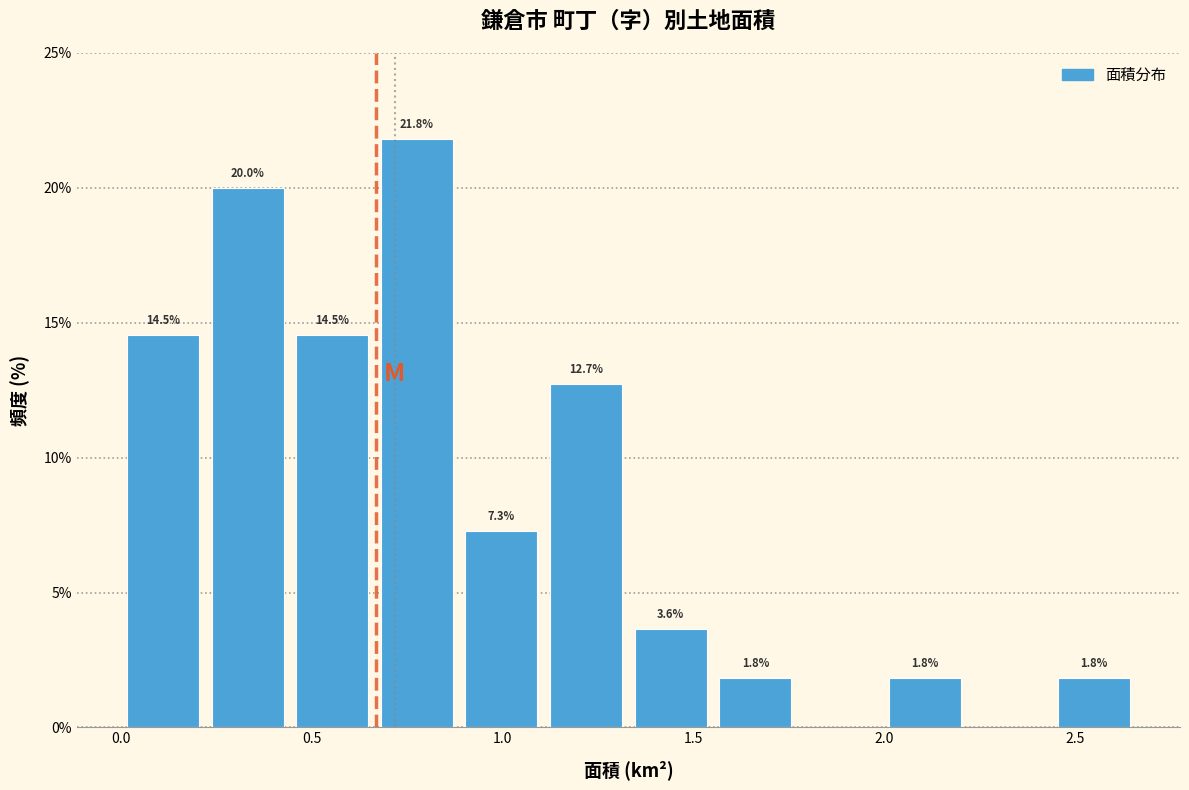

Which range on the x-axis has the tallest bar?

0.65 to 0.90